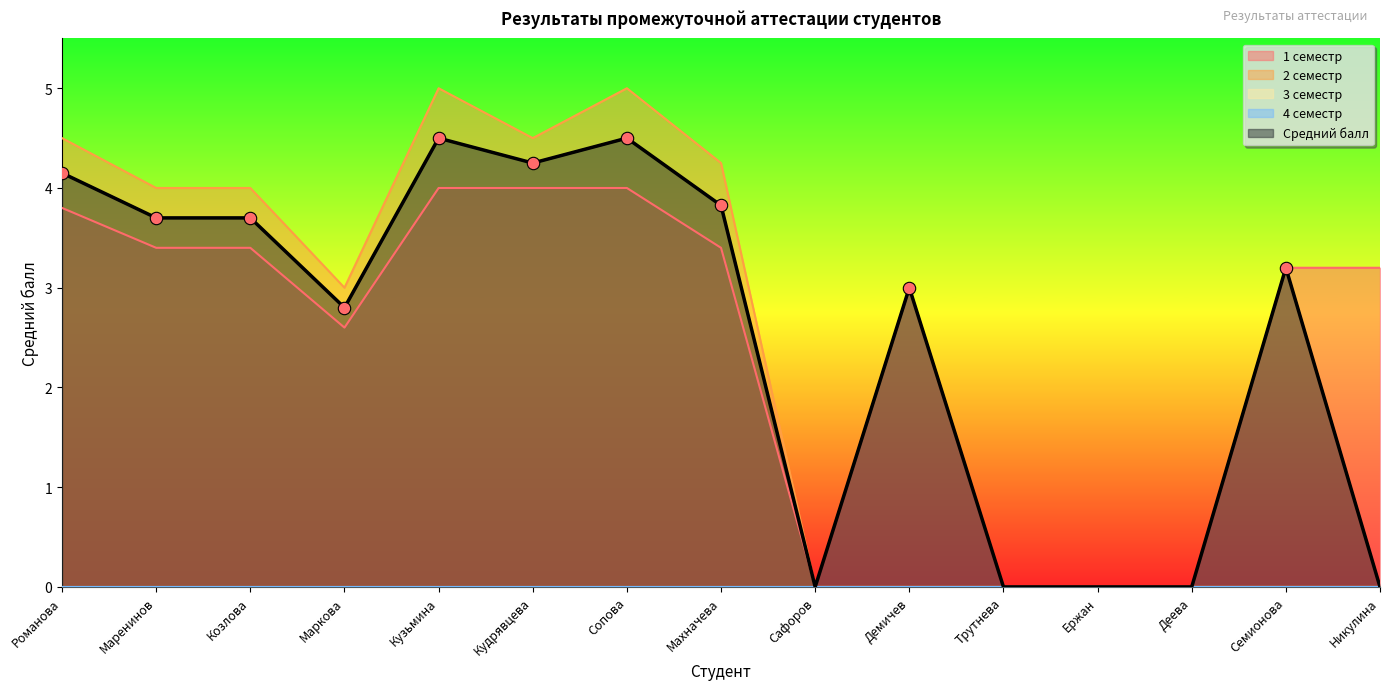

Is the value of 1 семестр at Сопова greater than the value of 2 семестр at Козлова?

No